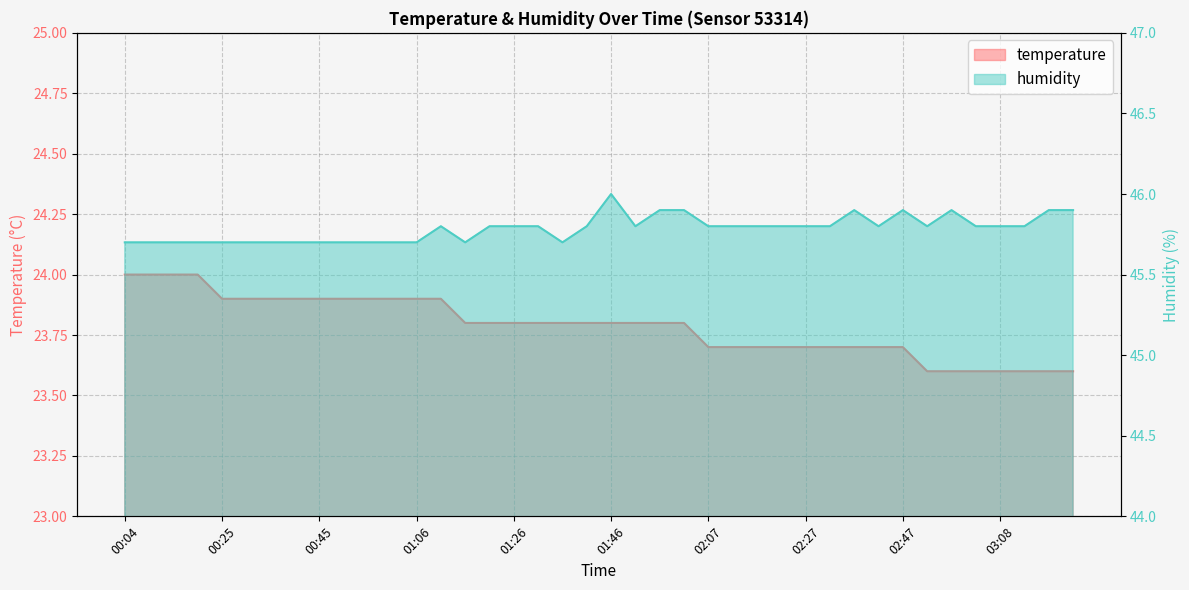

The humidity series shows 45.8 at 01:21. True or false?

True